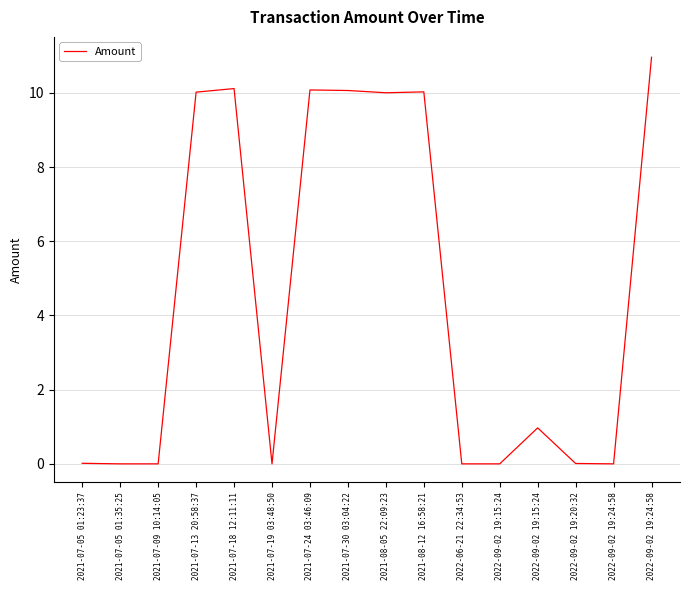

Rank the categories by value from highest to lowest.

2022-09-02 19:24:58, 2021-07-18 12:11:11, 2021-07-24 03:46:09, 2021-07-30 03:04:22, 2021-08-12 16:58:21, 2021-07-13 20:58:37, 2021-08-05 22:09:23, 2022-09-02 19:15:24, 2021-07-05 01:23:37, 2022-09-02 19:20:32, 2021-07-05 01:35:25, 2021-07-09 10:14:05, 2021-07-19 03:48:50, 2022-06-21 22:34:53, 2022-09-02 19:15:24, 2022-09-02 19:24:58